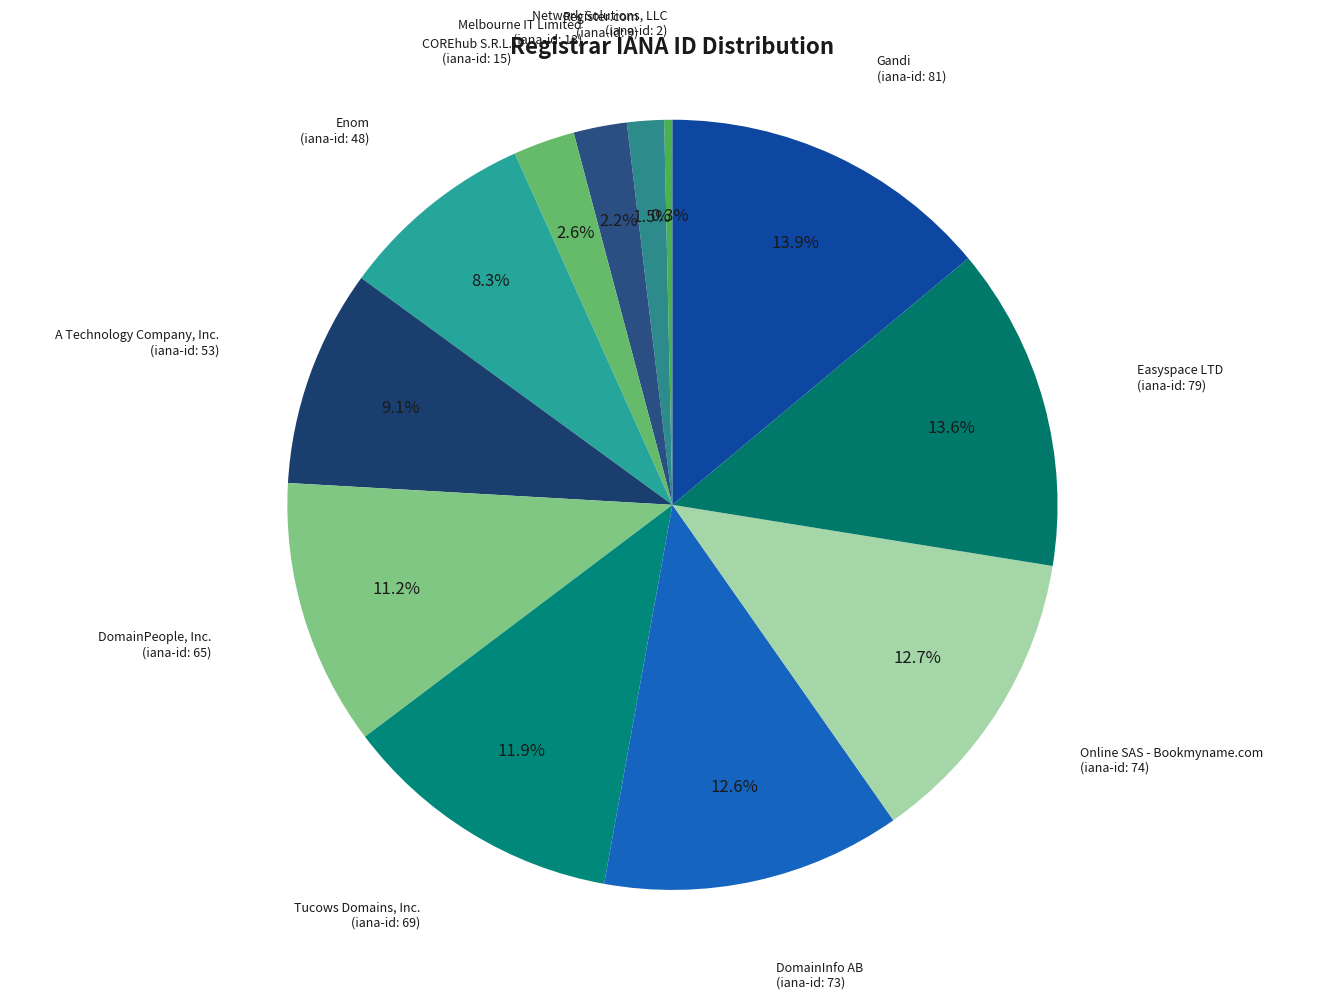

To the nearest percent, what percentage of the pie is DomainPeople, Inc.?

11%